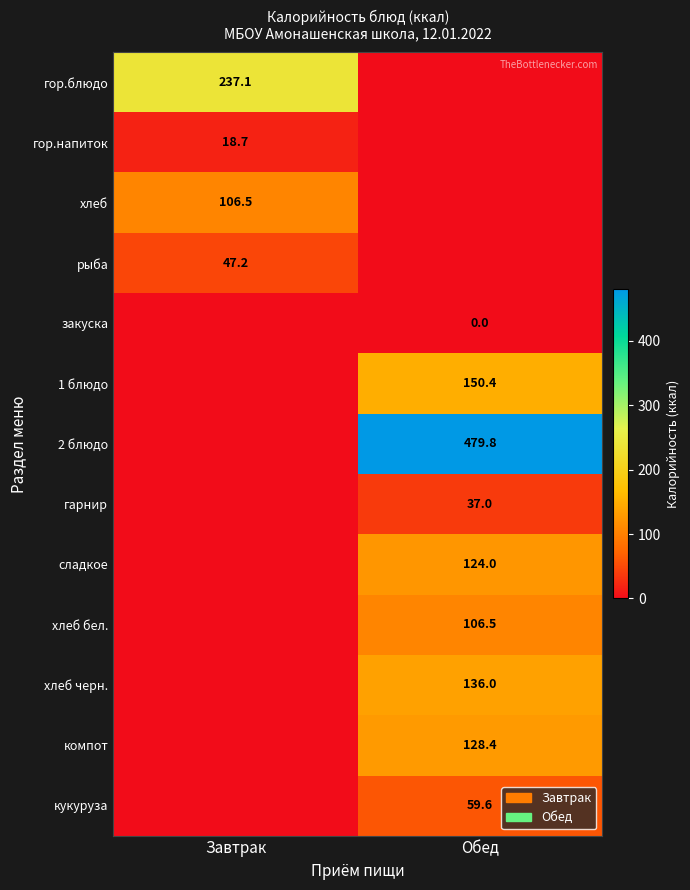

The value of кукуруза at Обед is 59.6. True or false?

True